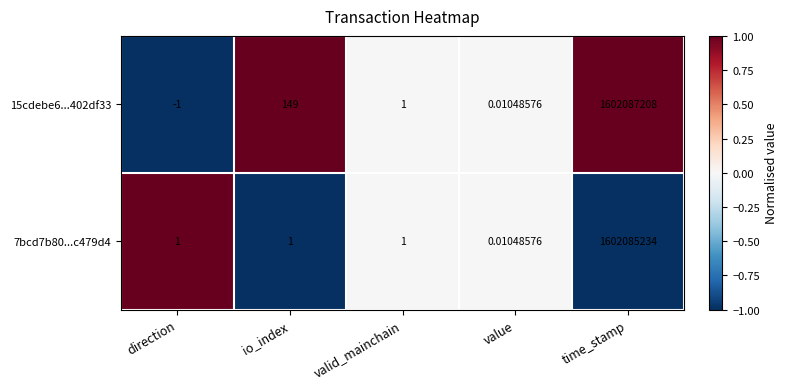

Where does the 15cdebe6...402df33 series first go above 1?

io_index